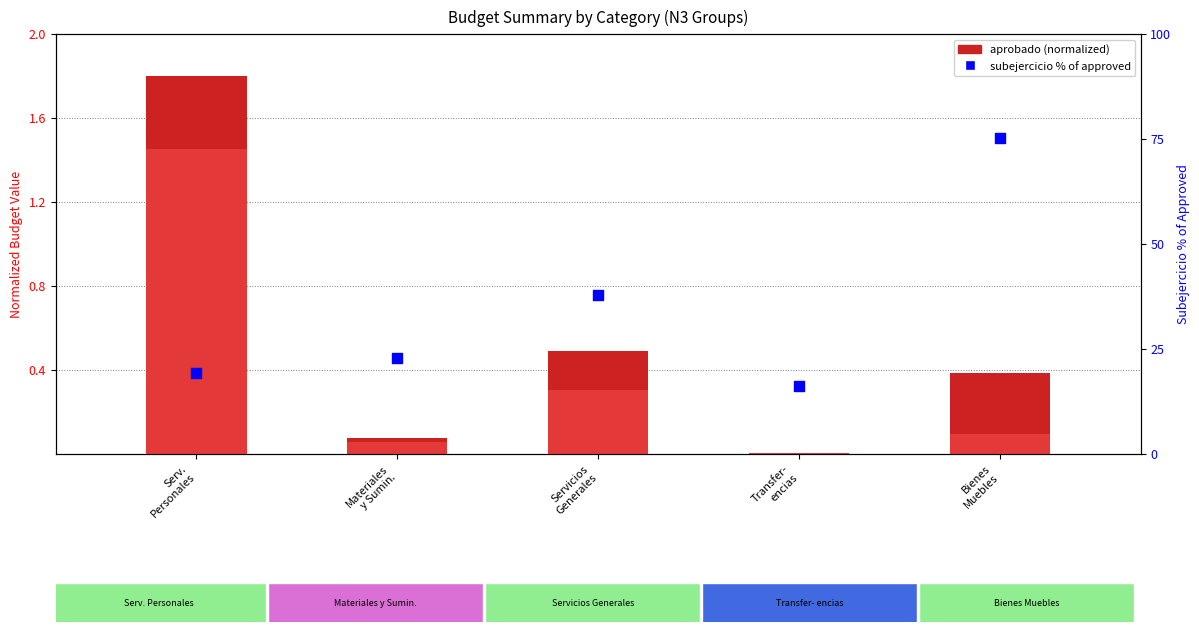

Which series contains the highest Y value?

subejercicio % rank